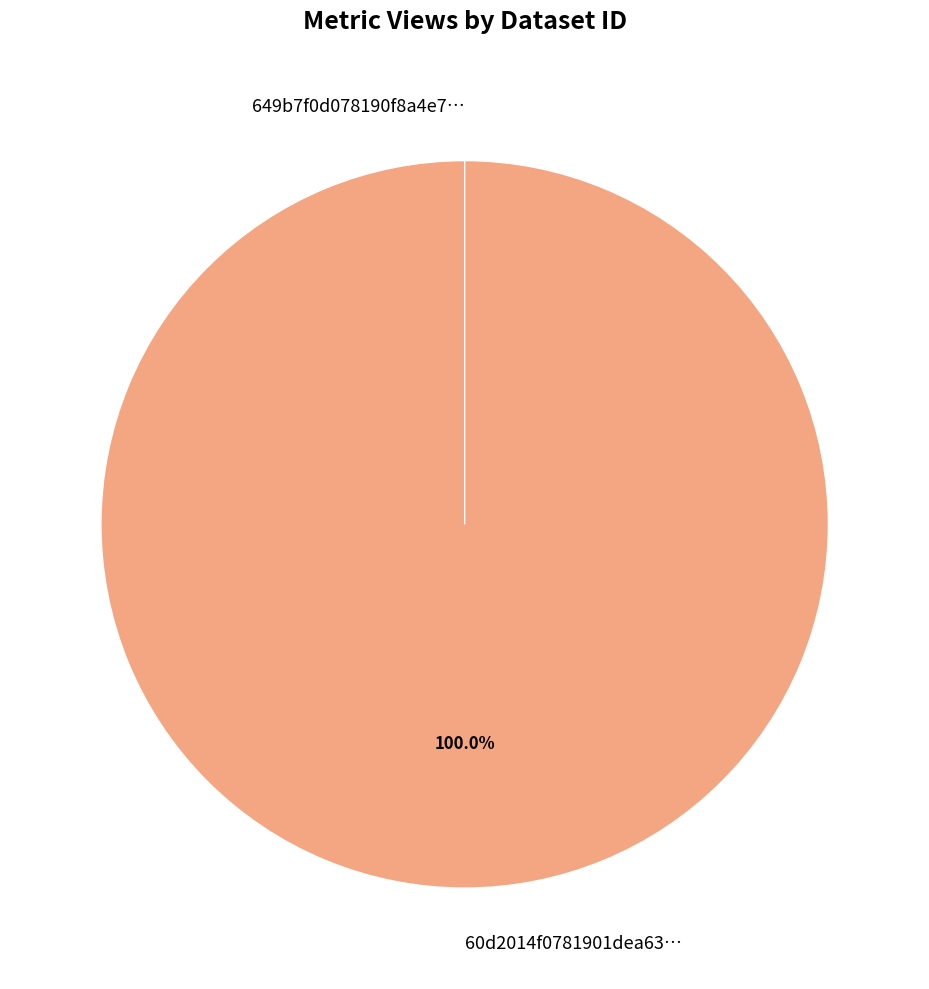

Rank the categories by value from lowest to highest.

649b7f0d078190f8a4e77187, 60d2014f0781901dea633243